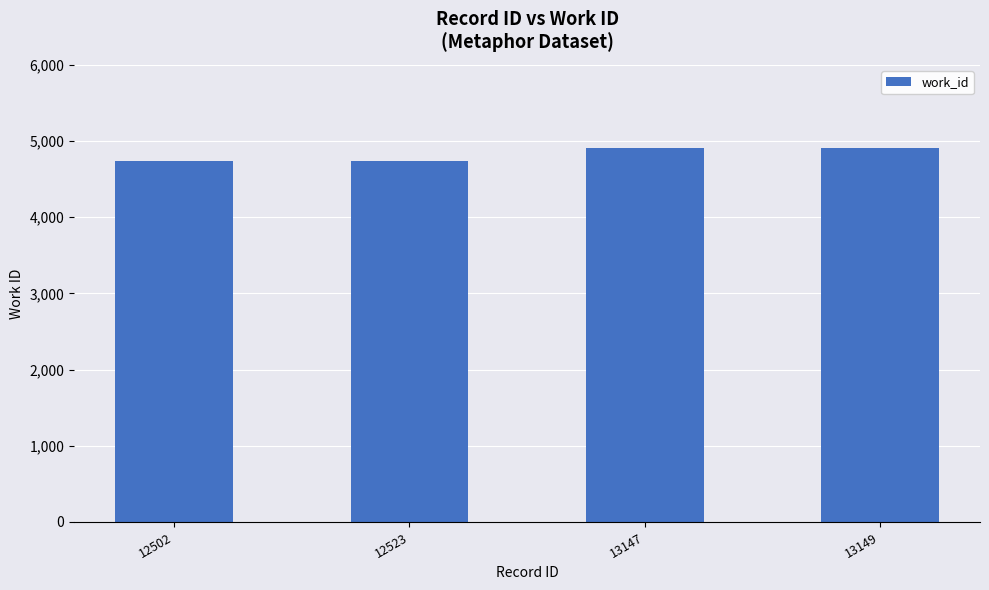

How many categories are shown in the chart?

4